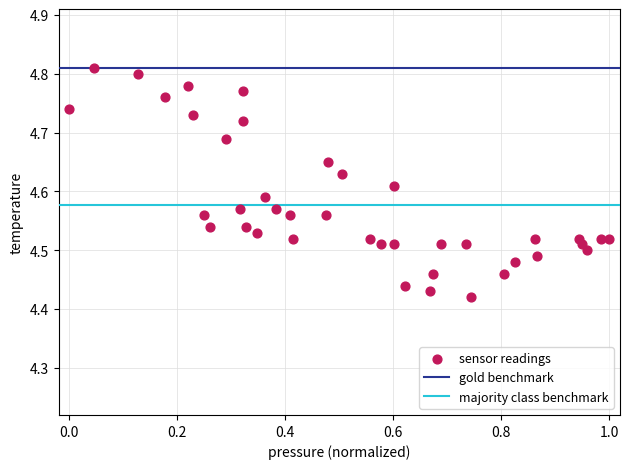

What is the range of Y values (max minus min)?

0.4